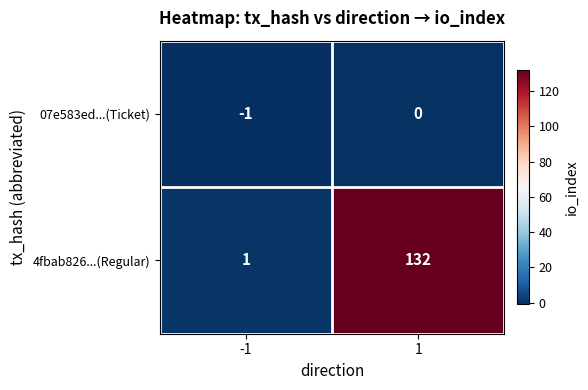

What is the approximate value of 4fbab826...(Regular) at 1, to the nearest 10?

130